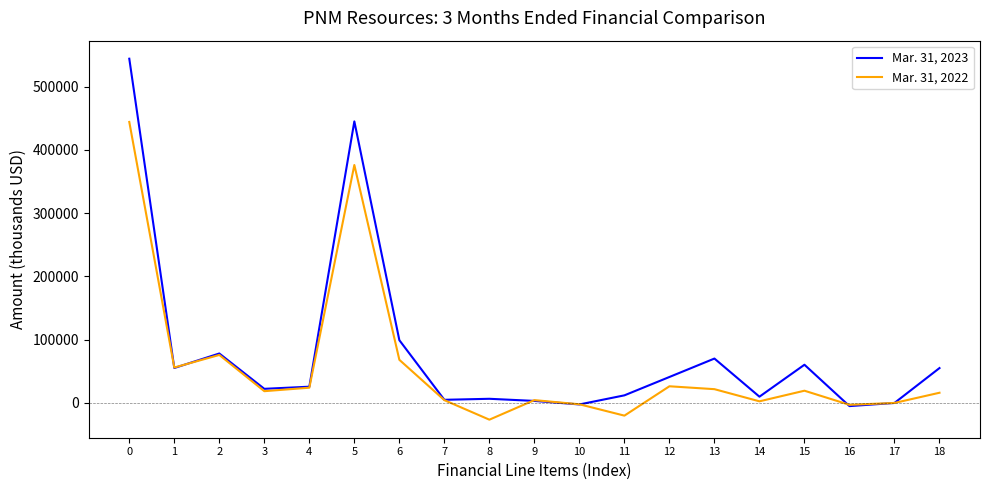

Which series has the largest total across all categories?

Mar. 31, 2023